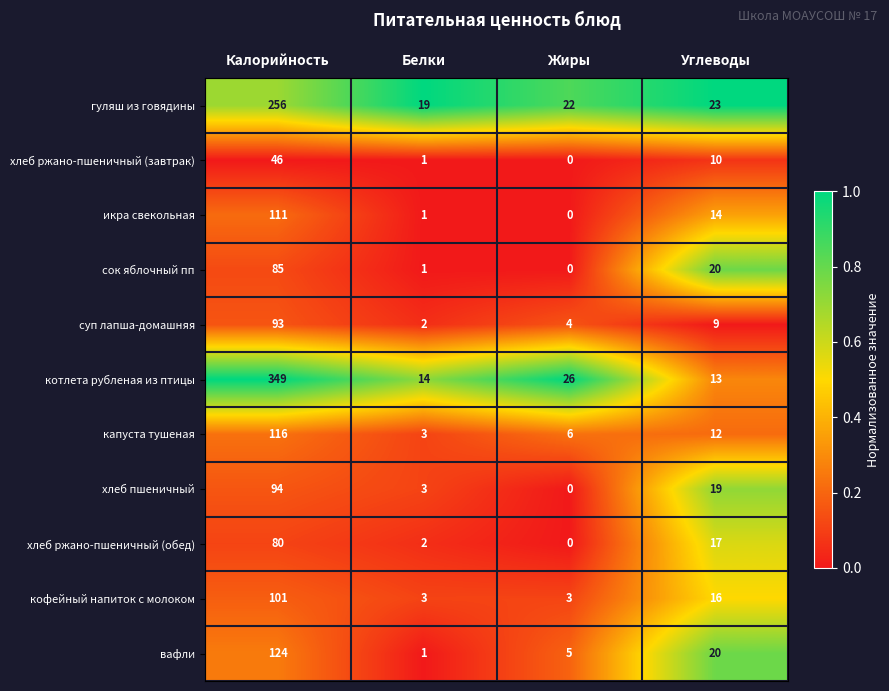

Is it true that кофейный напиток с молоком equals 28 at Углеводы?

False